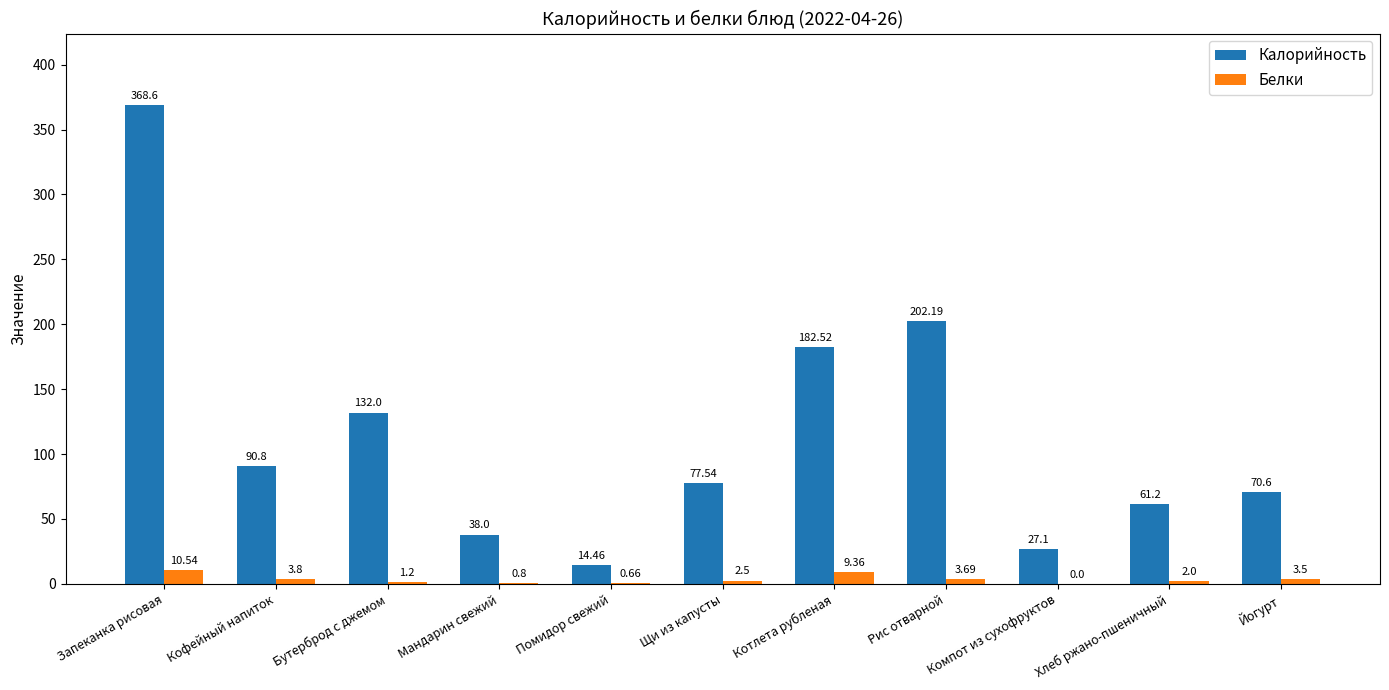

How many groups of bars are there?

11